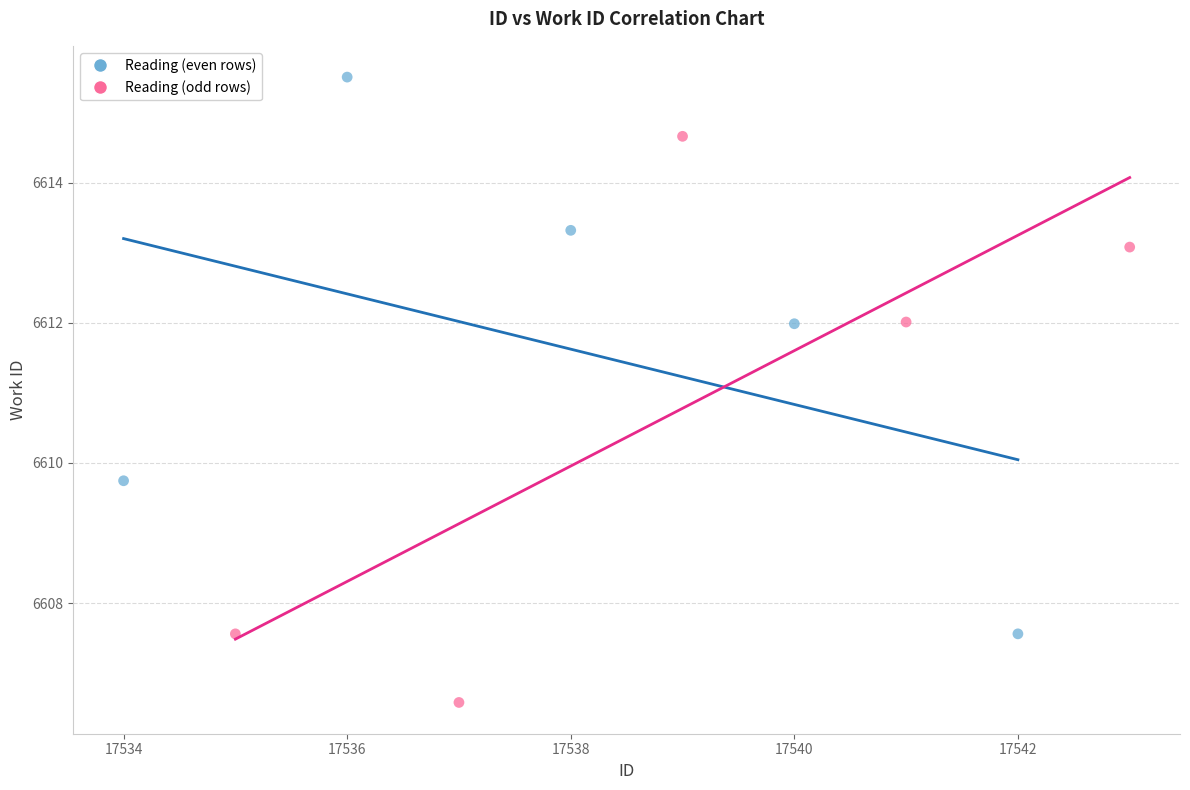

What are all the series names shown in the legend?

Reading (even rows), Reading (odd rows)